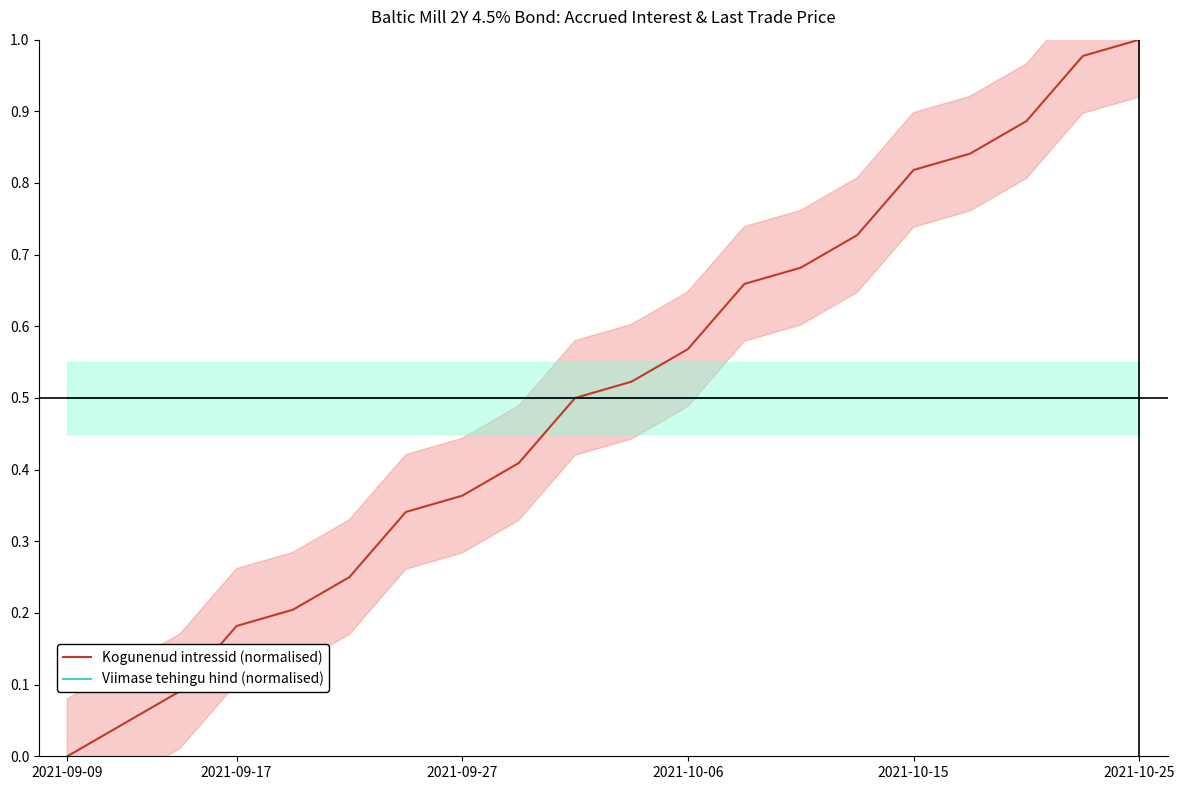

Is the value of Viimase tehingu hind (normalised) at 2021-10-15 greater than the value of Kogunenud intressid (normalised) at 2021-09-17?

Yes